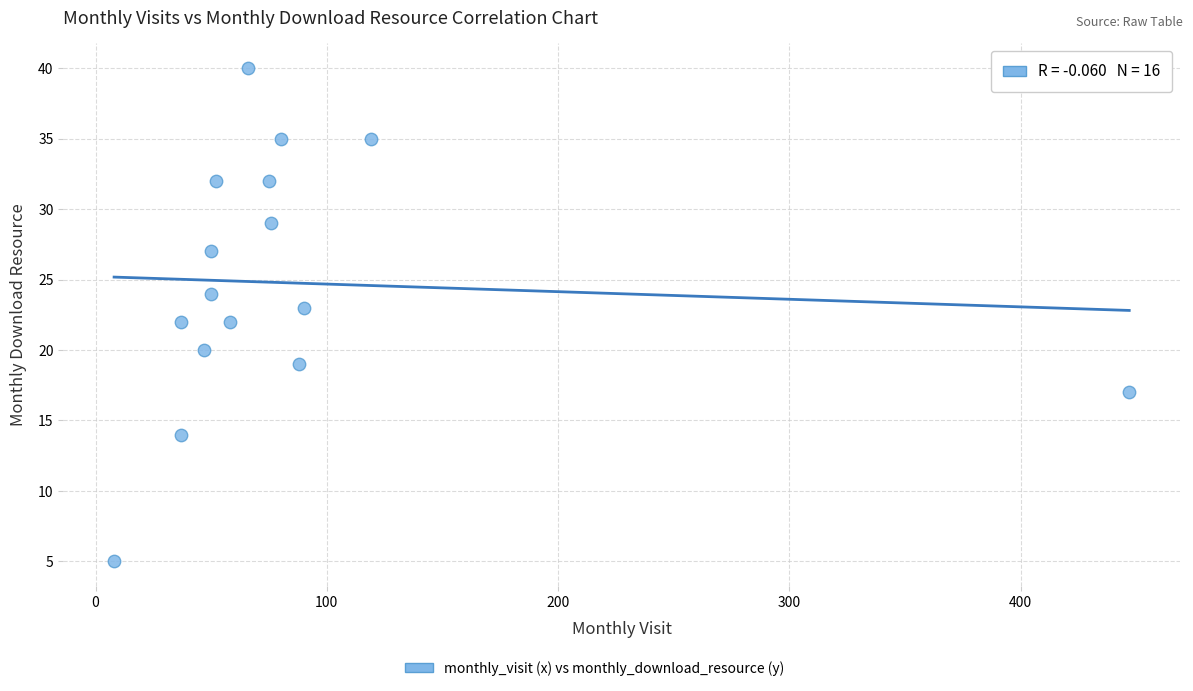

What is the range of Y values (max minus min)?

35